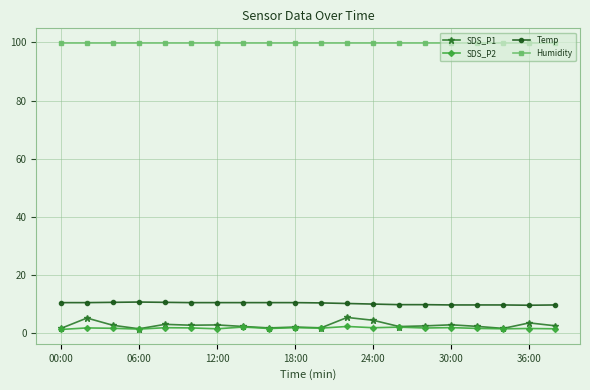

What is the value of the SDS_P1 point at the 14th from the left?

2.3